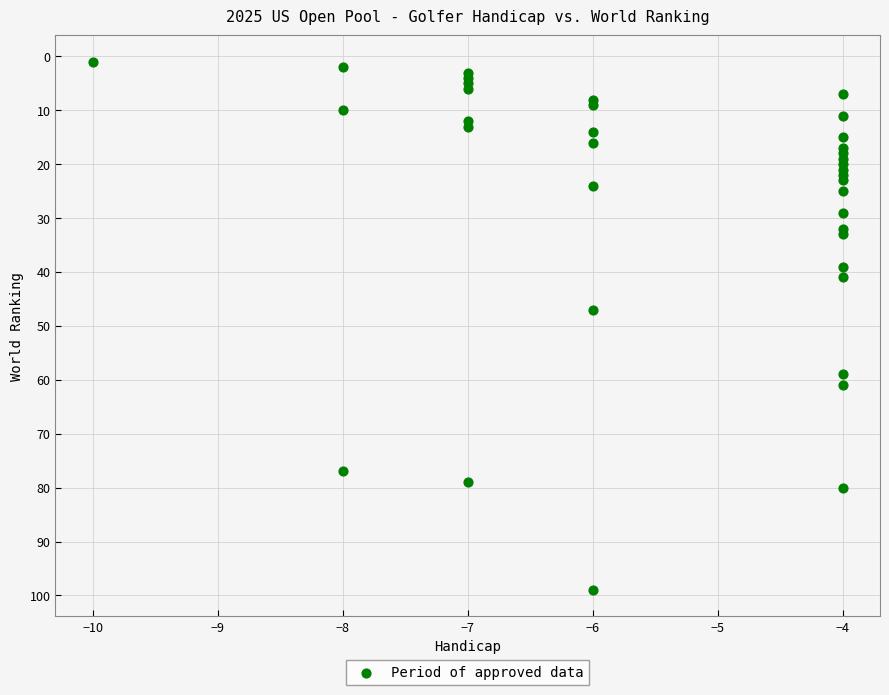

What Y value in the scatter plot is closest to 50?

47